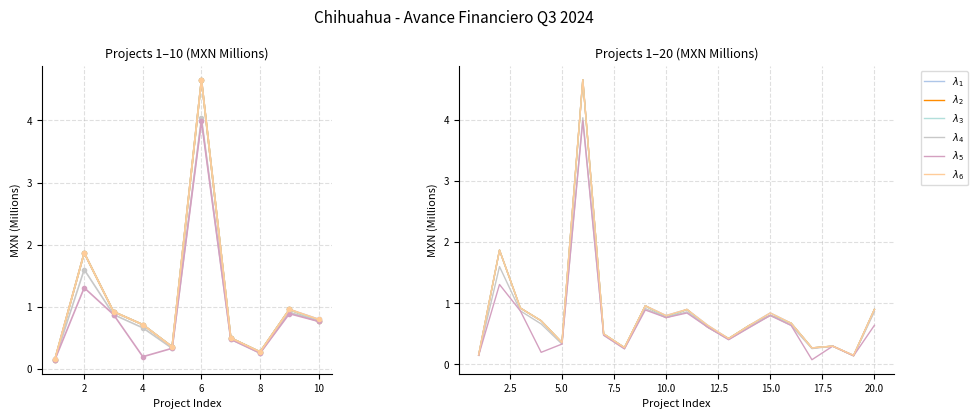

At how many categories does at least one series exceed 4?

1